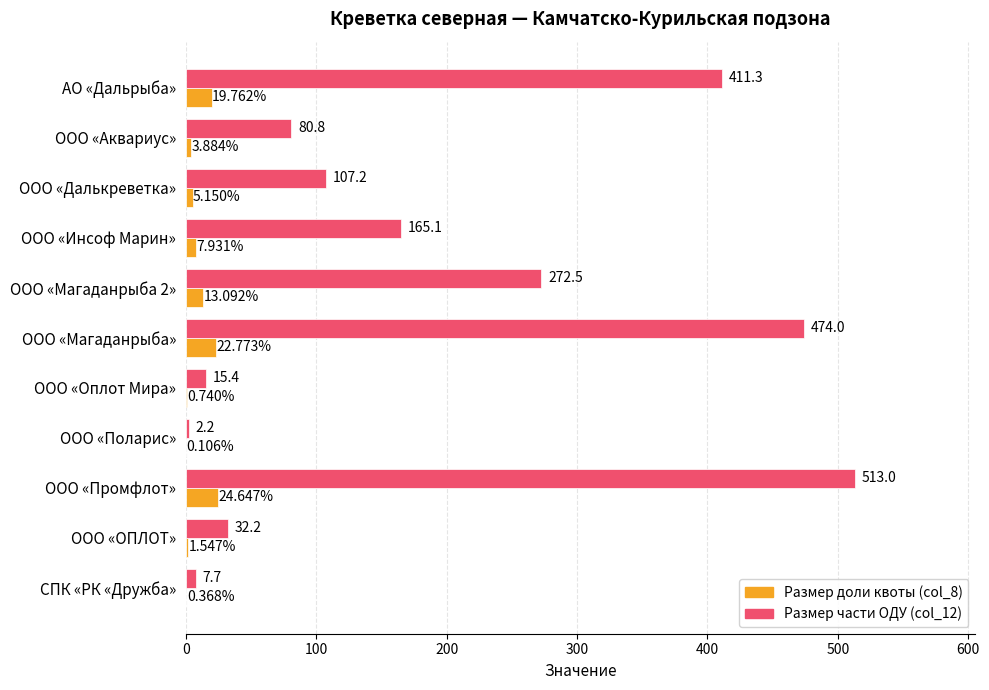

At which label does Размер доли квоты (col_8) reach its peak?

ООО «Промфлот»